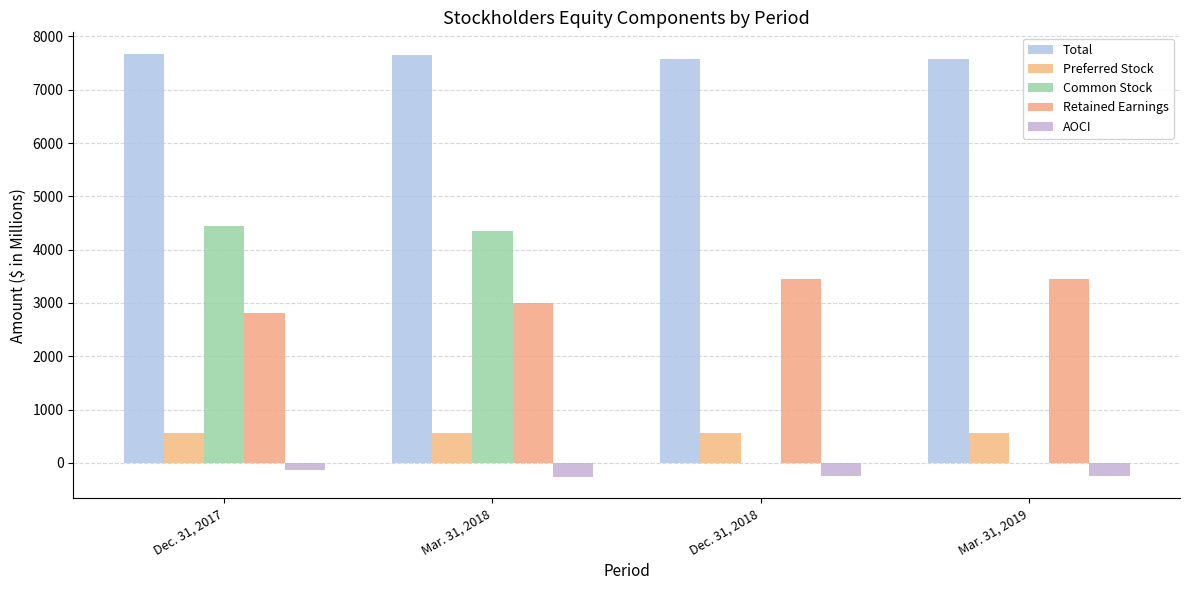

Reading right to left, list all the values displayed in this chart.

Total: Mar. 31, 2019=7578	Dec. 31, 2018=7578	Mar. 31, 2018=7644	Dec. 31, 2017=7679
Preferred Stock: Mar. 31, 2019=566	Dec. 31, 2018=566	Mar. 31, 2018=566	Dec. 31, 2017=566
Common Stock: Mar. 31, 2019=0	Dec. 31, 2018=0	Mar. 31, 2018=4346	Dec. 31, 2017=4445
Retained Earnings: Mar. 31, 2019=3456	Dec. 31, 2018=3456	Mar. 31, 2018=2999	Dec. 31, 2017=2807
AOCI: Mar. 31, 2019=-250	Dec. 31, 2018=-250	Mar. 31, 2018=-267	Dec. 31, 2017=-139